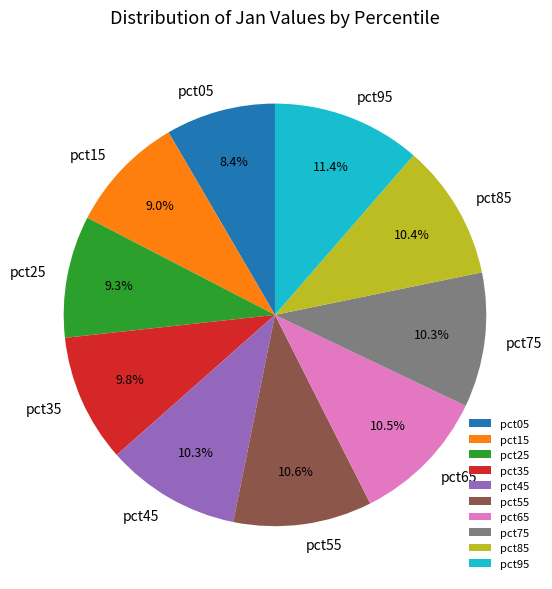

Does pct45 represent more than half of the total?

No